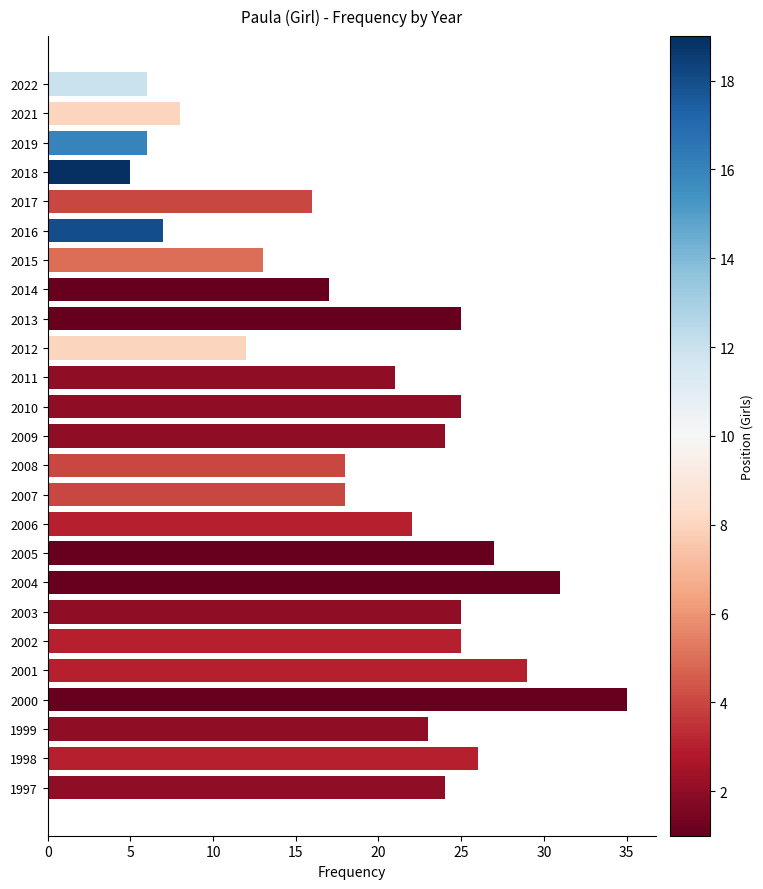

What is the change in value from 2013 to 2008?

-7